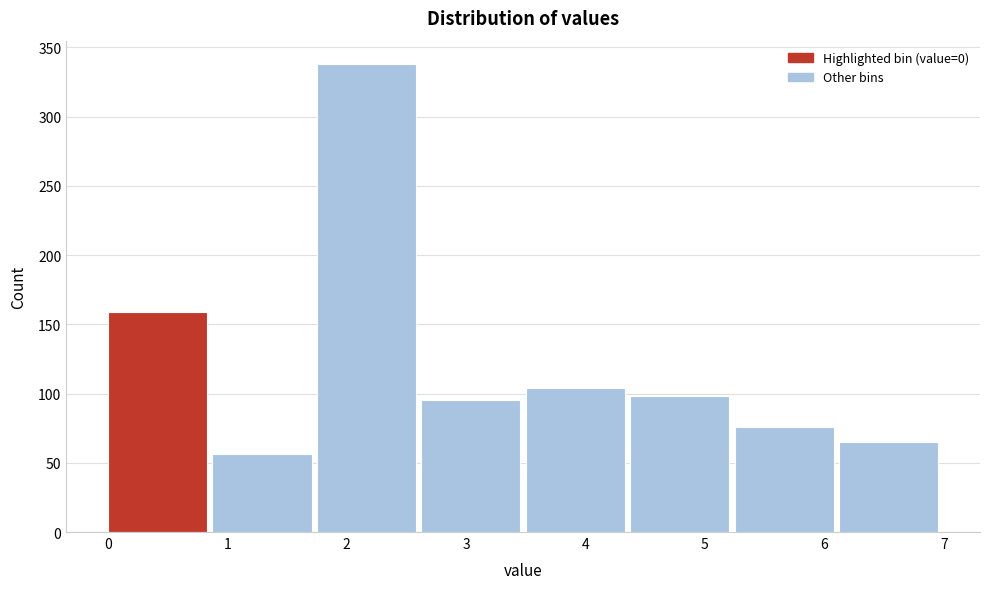

Reading left to right, list every bar in this chart as the range it spans on the x-axis followed by its height. Neither the bar edges nor the heights are printed on the chart, so give them approximately, as read against the axes.

0.0 to 0.9: 160
0.9 to 1.8: 55
1.8 to 2.6: 340
2.6 to 3.5: 95
3.5 to 4.4: 105
4.4 to 5.3: 100
5.3 to 6.1: 75
6.1 to 7.0: 65